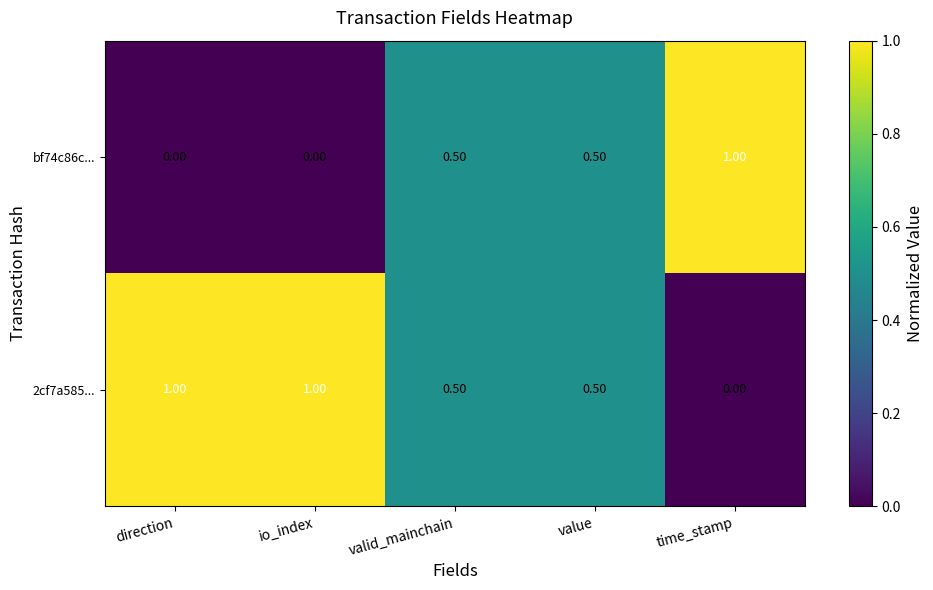

Is the value of 2cf7a585... at io_index greater than the value of bf74c86c... at valid_mainchain?

Yes